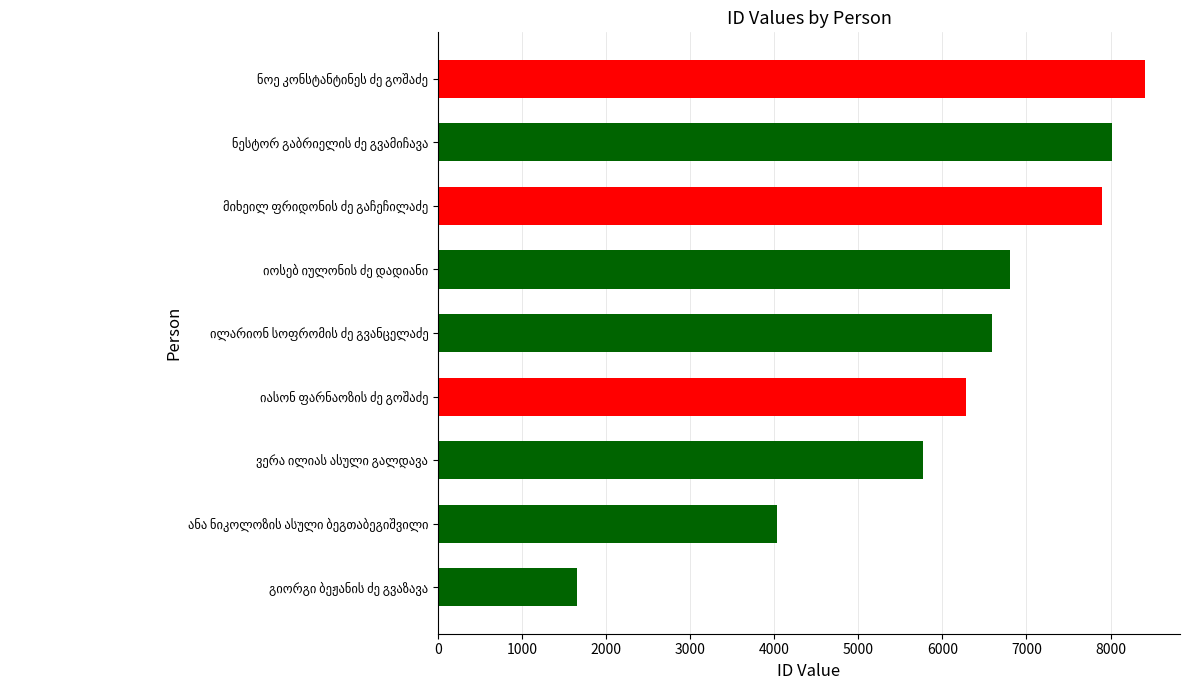

What is the sum of all values?

55435